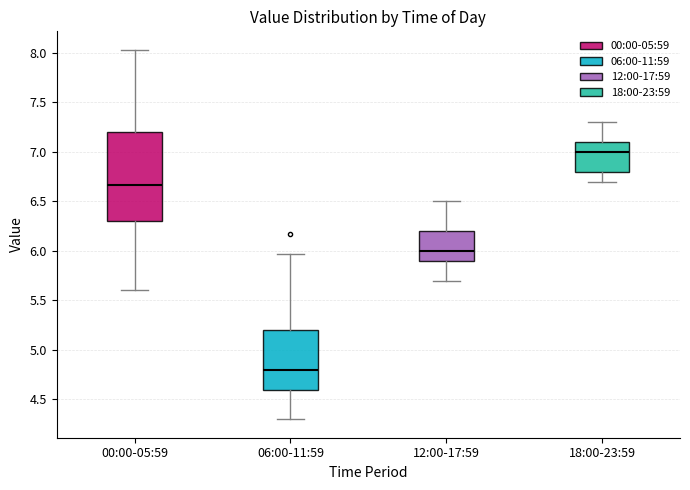

Reading left to right, transcribe this box plot: for each box, give where its median line is, the range the box spans, and where its two whiskers end, as read against the y-axis. The values are not printed on the chart, so give them approximately, as read against the axis.

00:00-05:59: median 6.65, box 6.30 to 7.20, whiskers 5.60 to 8.05
06:00-11:59: median 4.80, box 4.60 to 5.20, whiskers 4.30 to 5.95
12:00-17:59: median 6.00, box 5.90 to 6.20, whiskers 5.70 to 6.50
18:00-23:59: median 7.00, box 6.80 to 7.10, whiskers 6.70 to 7.30